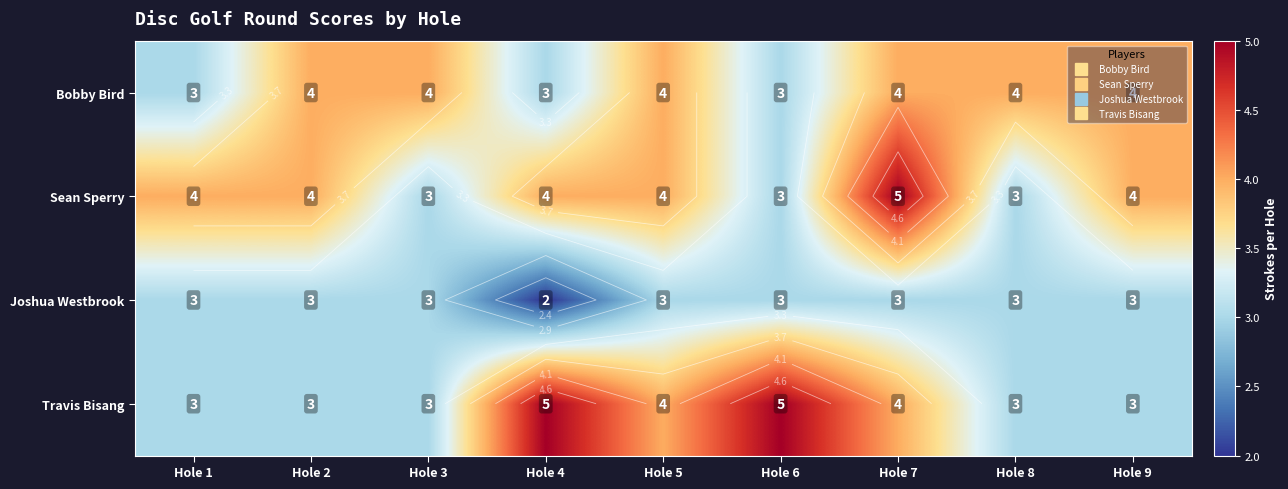

List the labels in order of Travis Bisang value, smallest first.

Hole 1, Hole 2, Hole 3, Hole 8, Hole 9, Hole 5, Hole 7, Hole 4, Hole 6